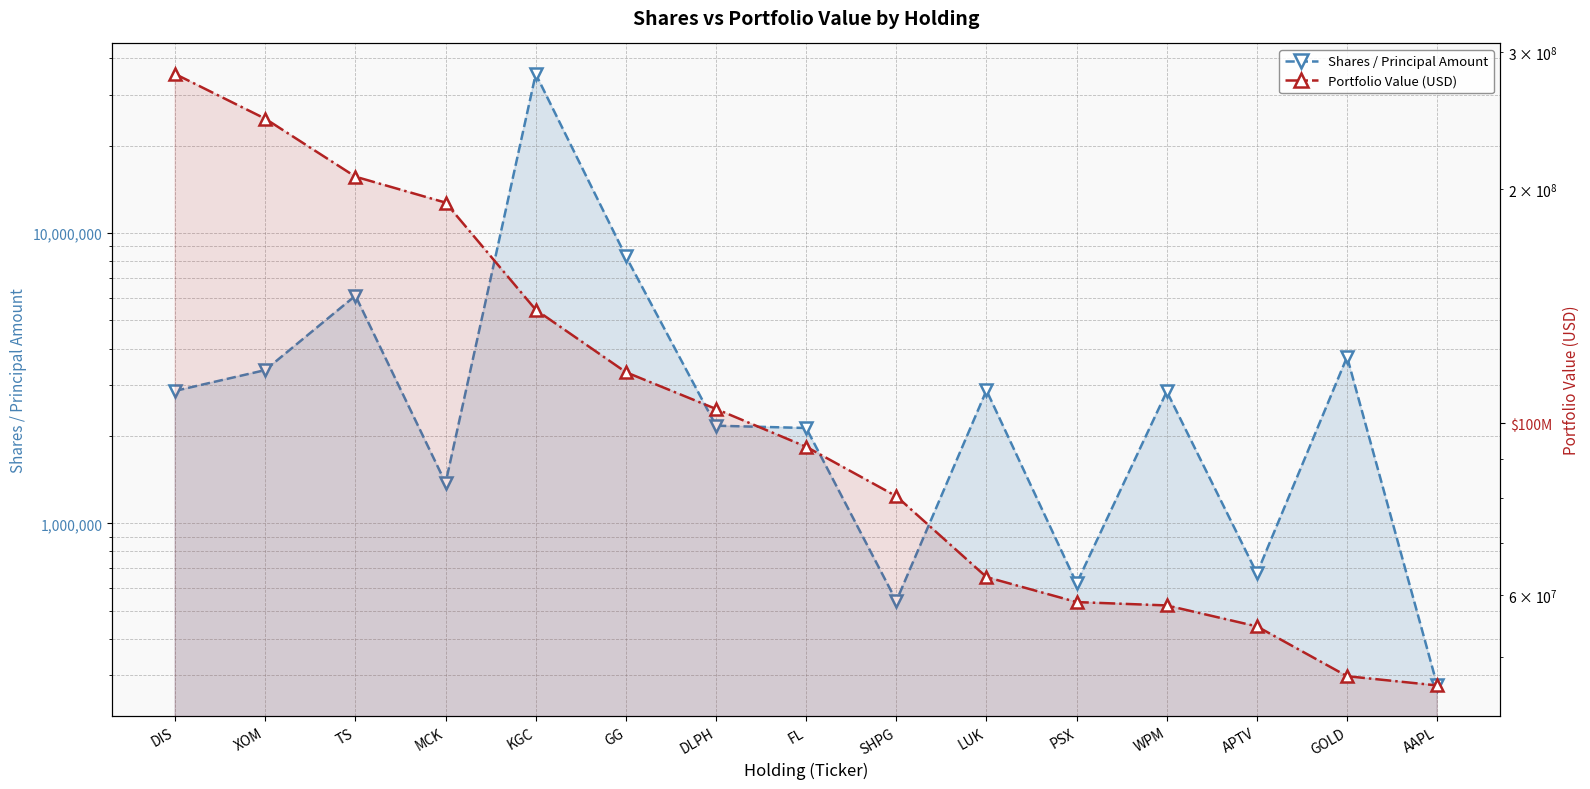

What is the sum of the Shares / Principal Amount values at PSX and TS?

6709048